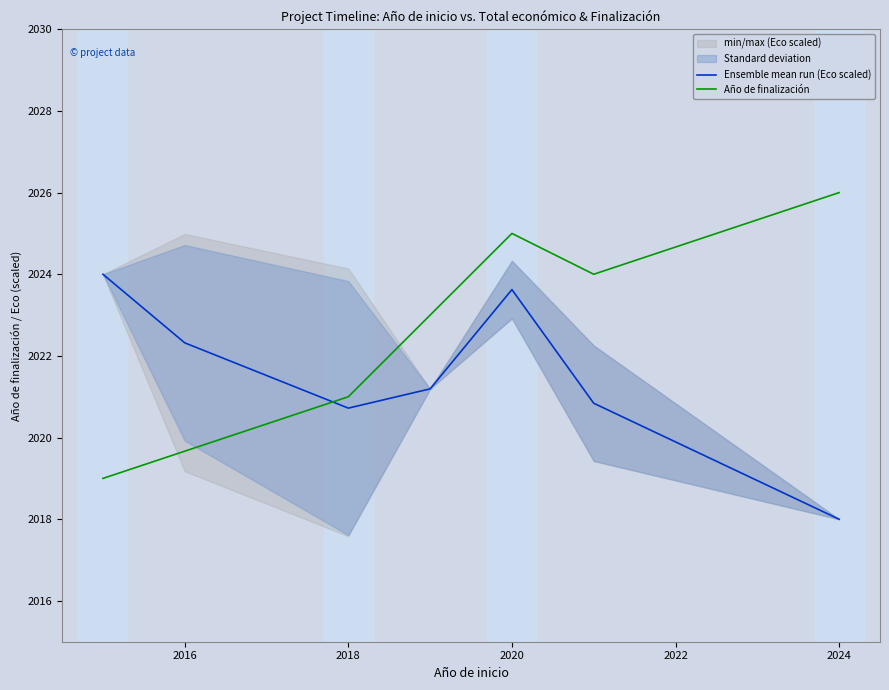

Which series has the largest total across all categories?

Año de finalización